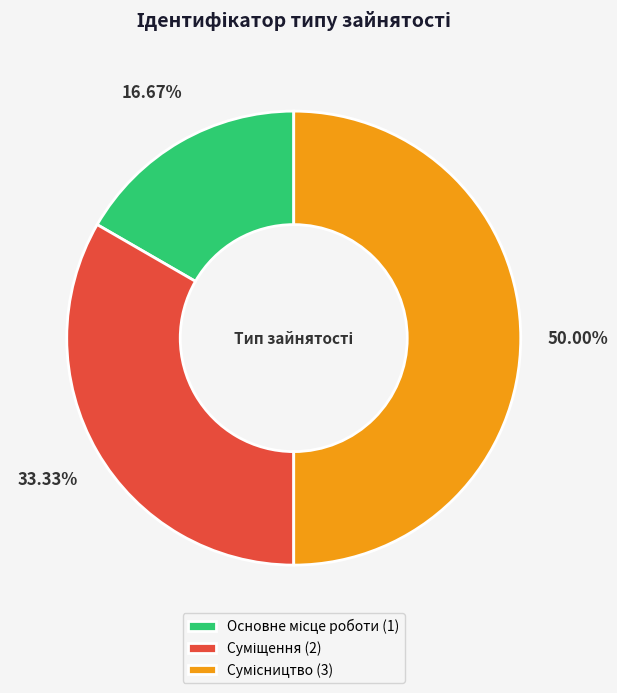

How many segments does this pie chart have?

3